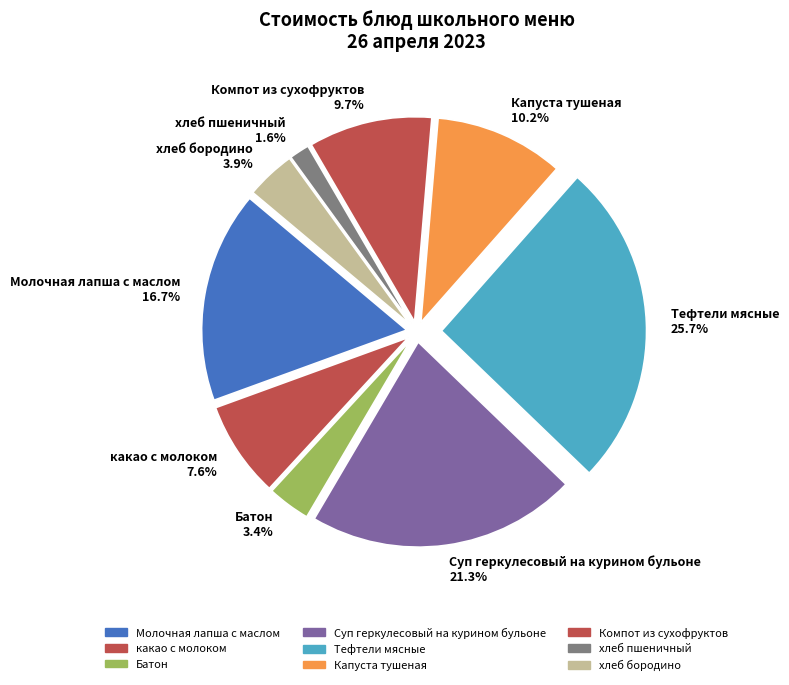

To the nearest percent, what is the average slice percentage?

11%